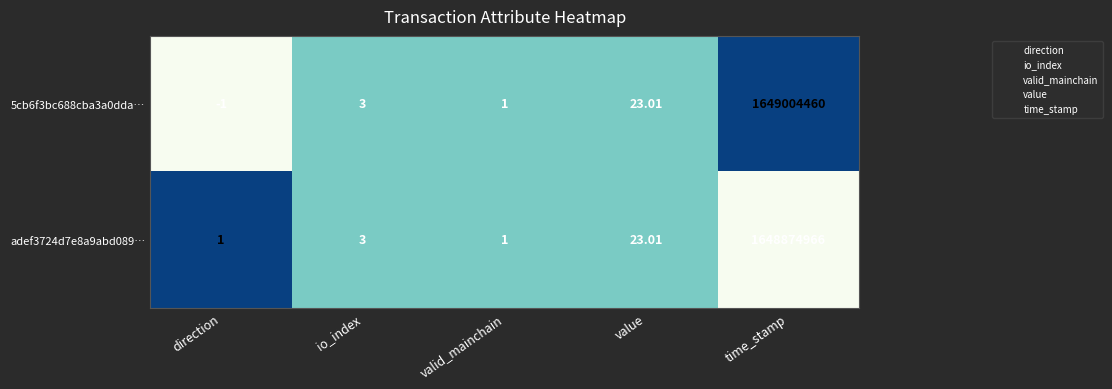

Is the value of adef3724d7e8a9abd089… at valid_mainchain greater than the value of 5cb6f3bc688cba3a0dda… at time_stamp?

No